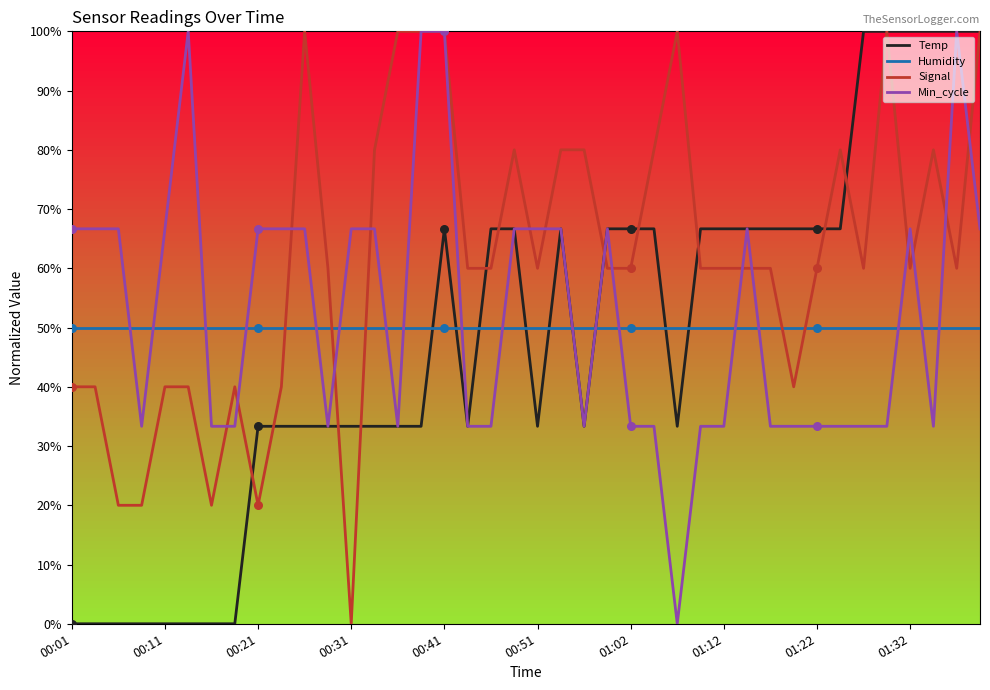

Which series has the largest total across all categories?

Signal